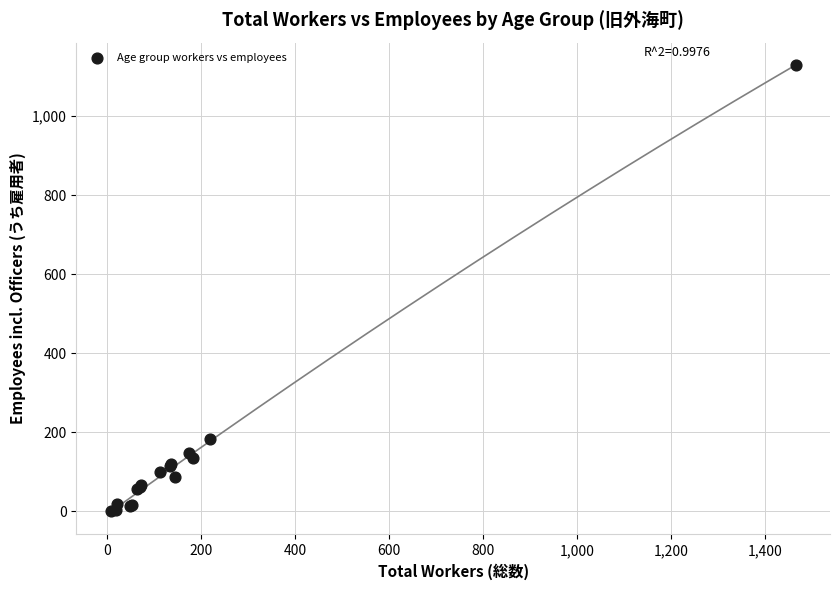

What Y value in the scatter plot is closest to 565?

182